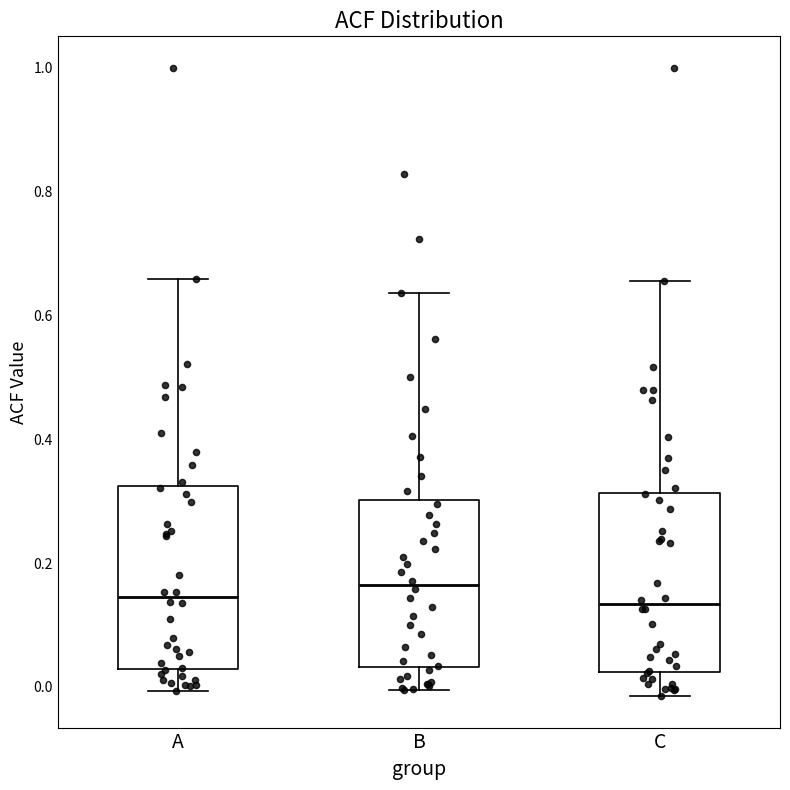

Where is the upper edge of the box for A on the y-axis? The values are not printed on the chart, so give them approximately, as read against the axis.

0.32